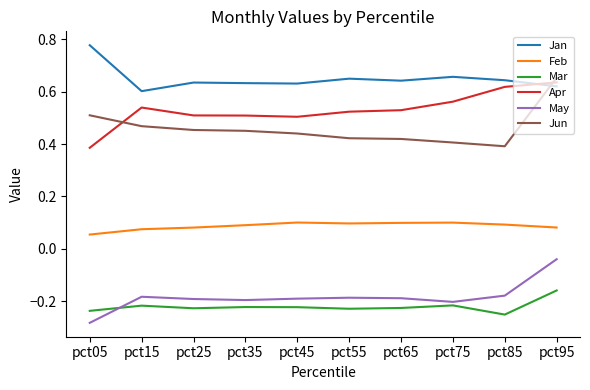

Where is Jun nearest to the value 0?

pct85